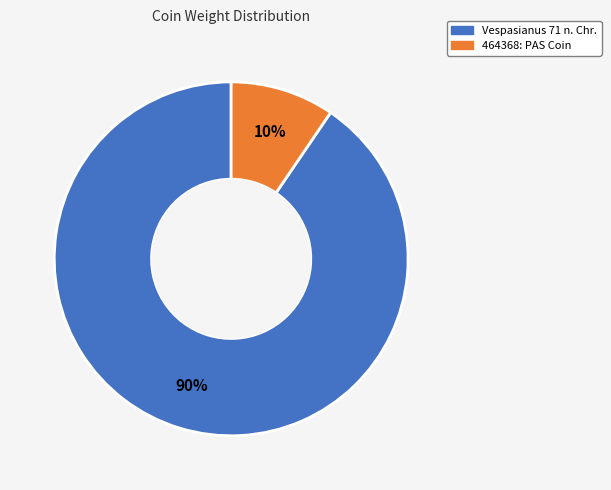

To the nearest percent, what portion does Vespasianus 71 n. Chr. represent?

90%